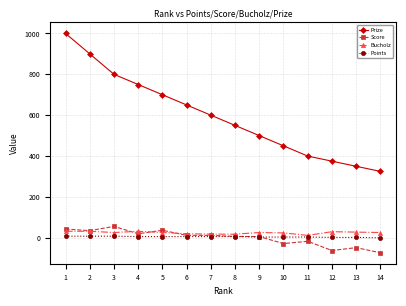

Which series changed the most between 2 and 14?

Prize